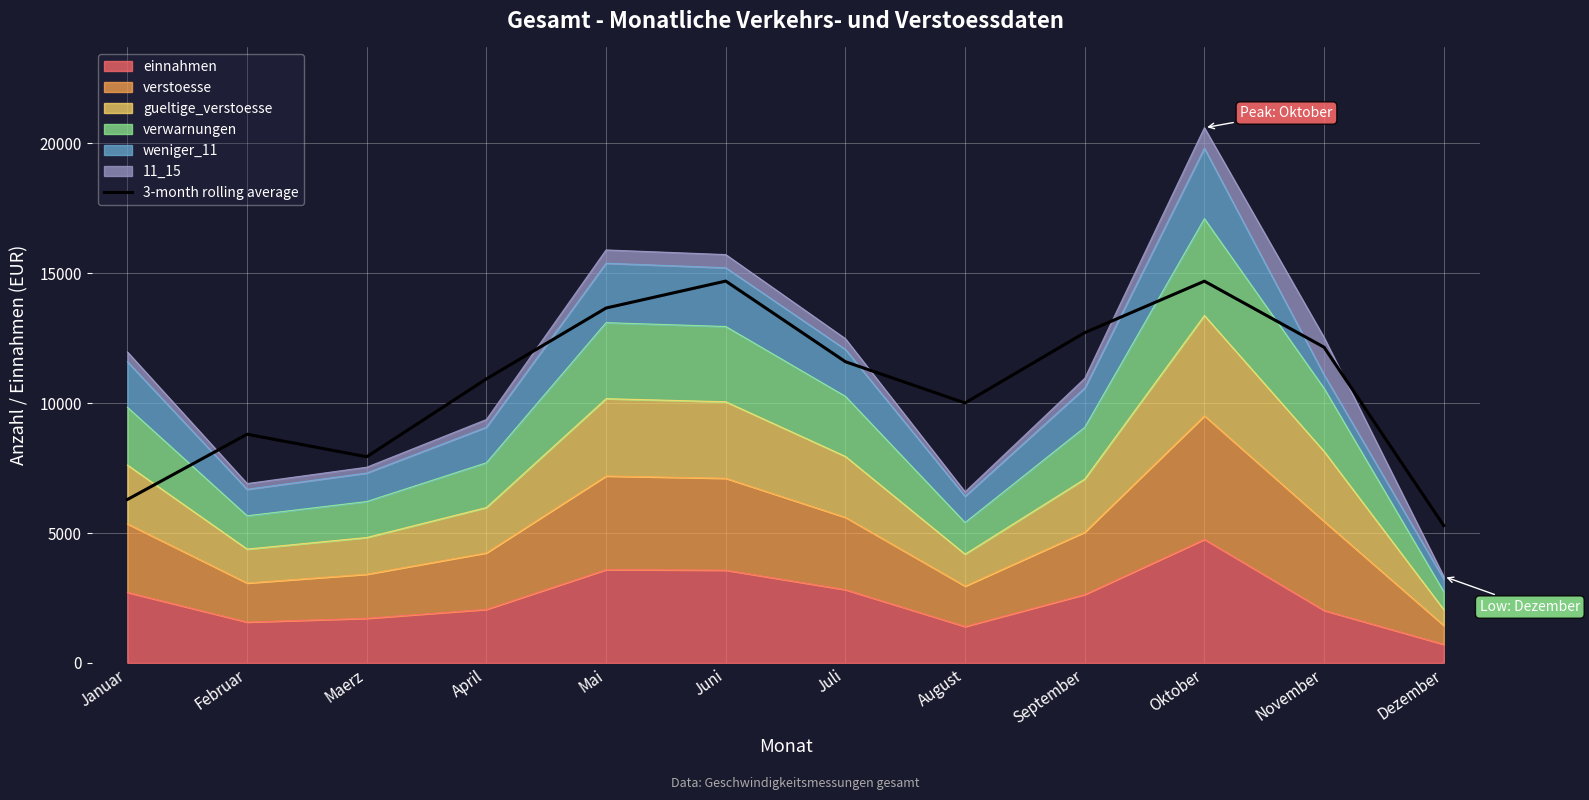

What is the label of the 7th point from the left?

Juli